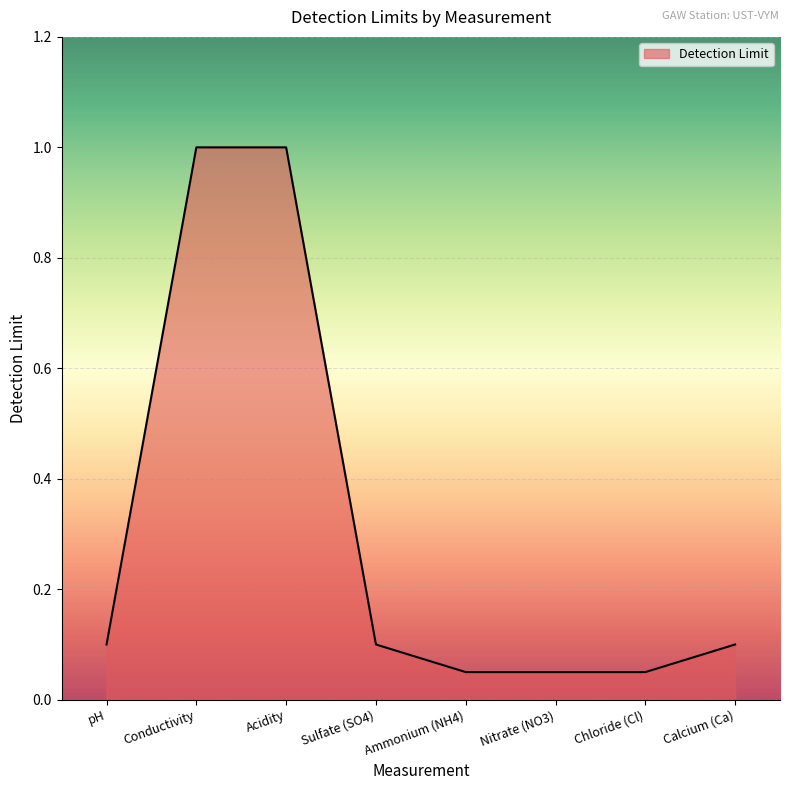

What position from the right is Acidity?

6